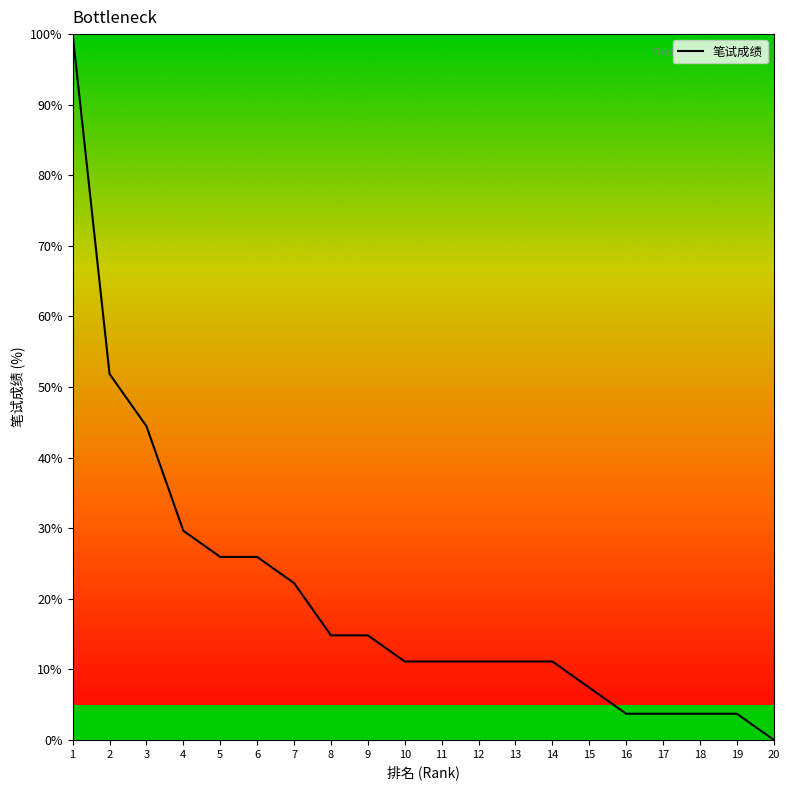

What is the change in value from 3 to 10?

-33.3